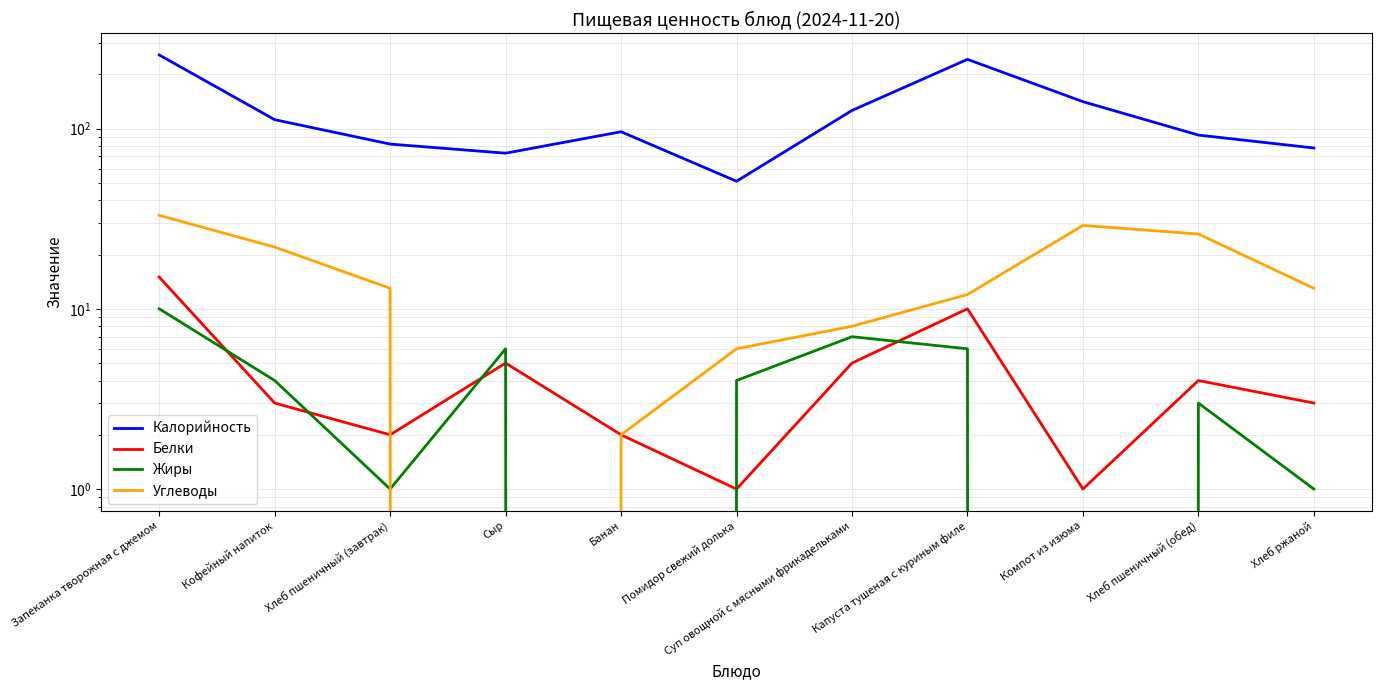

What is the spread (max minus min) of values at Банан?

96